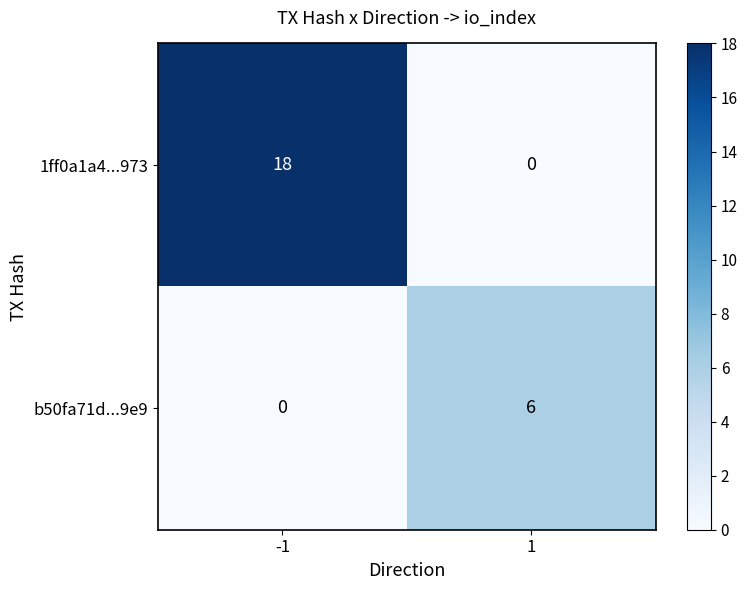

What is the greatest value displayed?

18